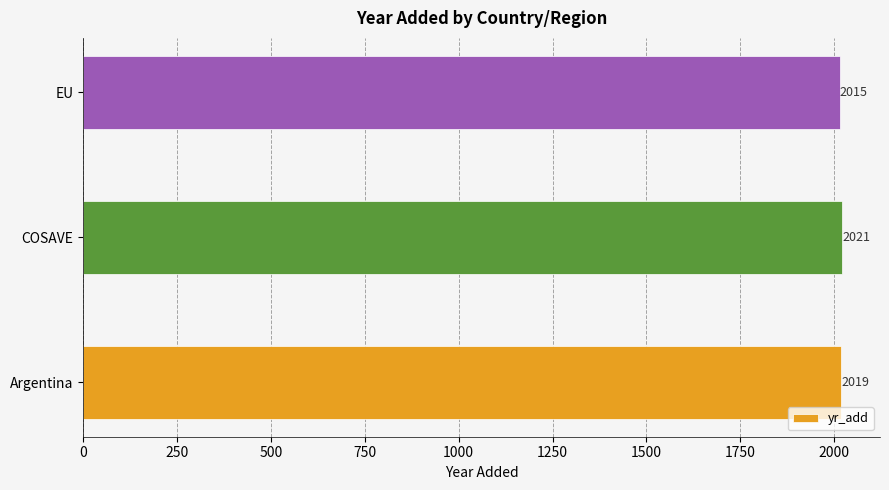

At which category does the chart reach its minimum across all series?

EU